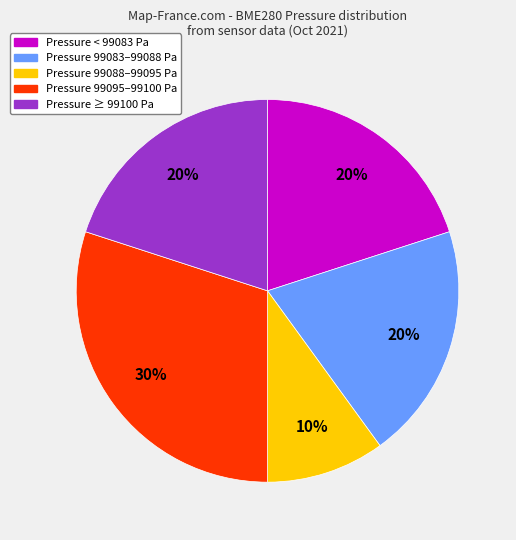

Does any single category account for the majority?

No